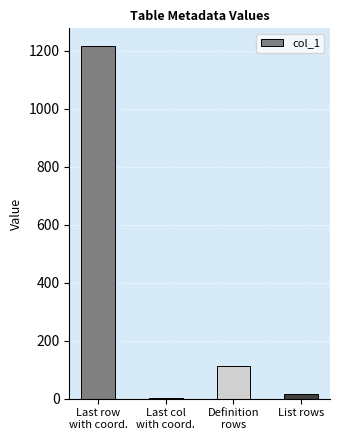

What is the greatest value displayed?

1217